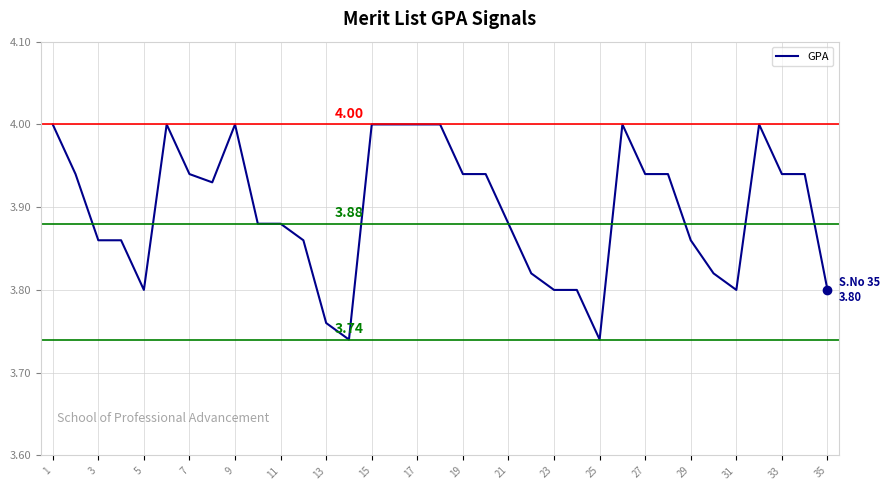

What is the difference between the maximum and minimum values?

0.3